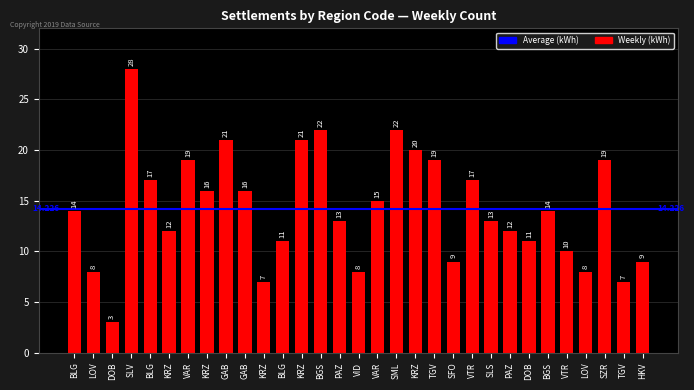

What is the change in value from BLG to SZR?

+2